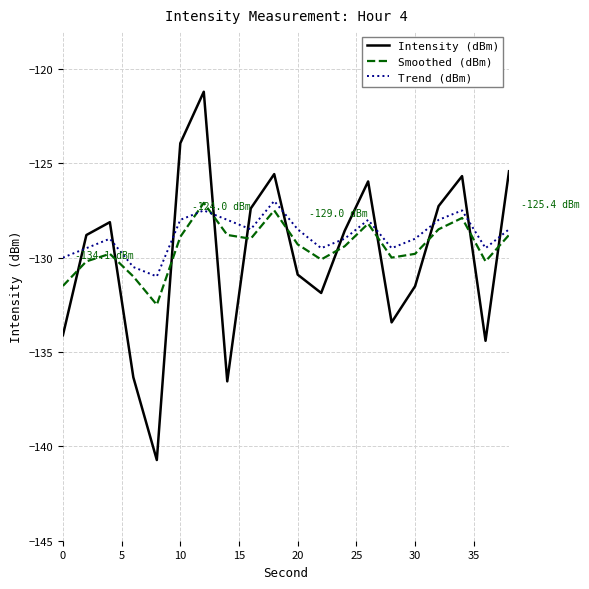

Which series has the widest spread of values?

Intensity (dBm)